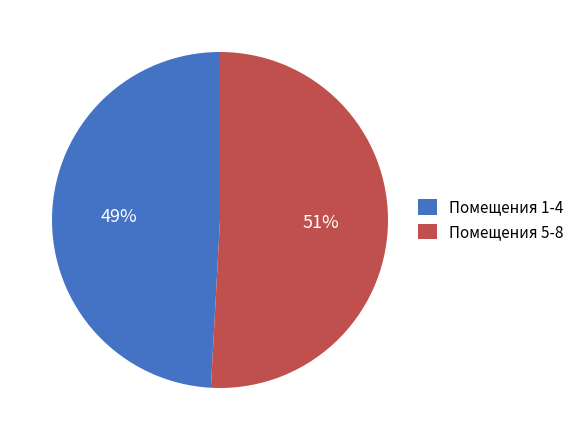

What percentage is the Помещения 1-4 slice, to the nearest percent?

49%